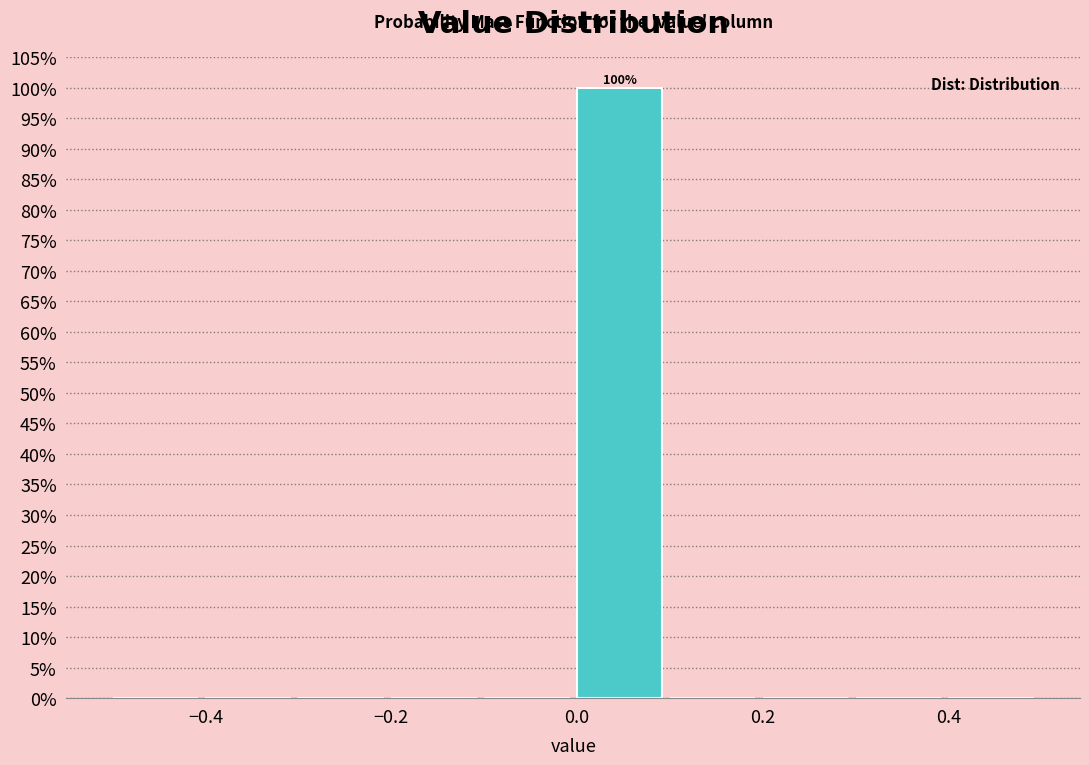

Over which range of the x-axis is the bar tallest?

0.0 to 0.1